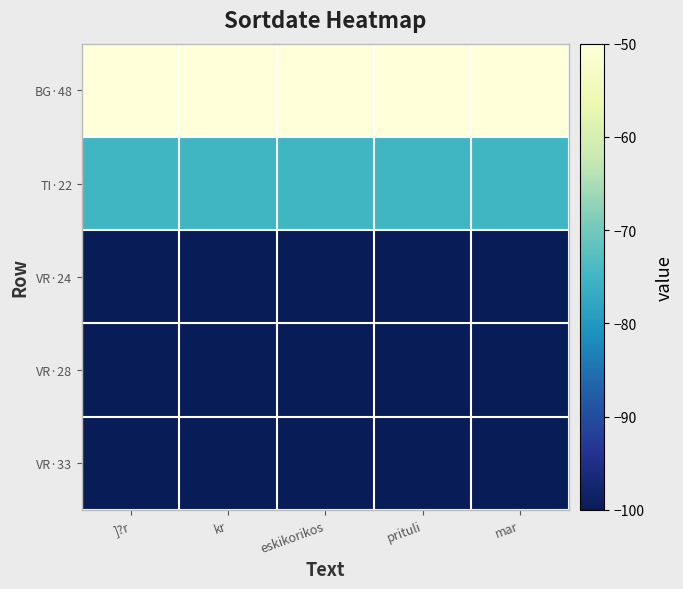

Which label corresponds to the largest value in the chart?

]?r